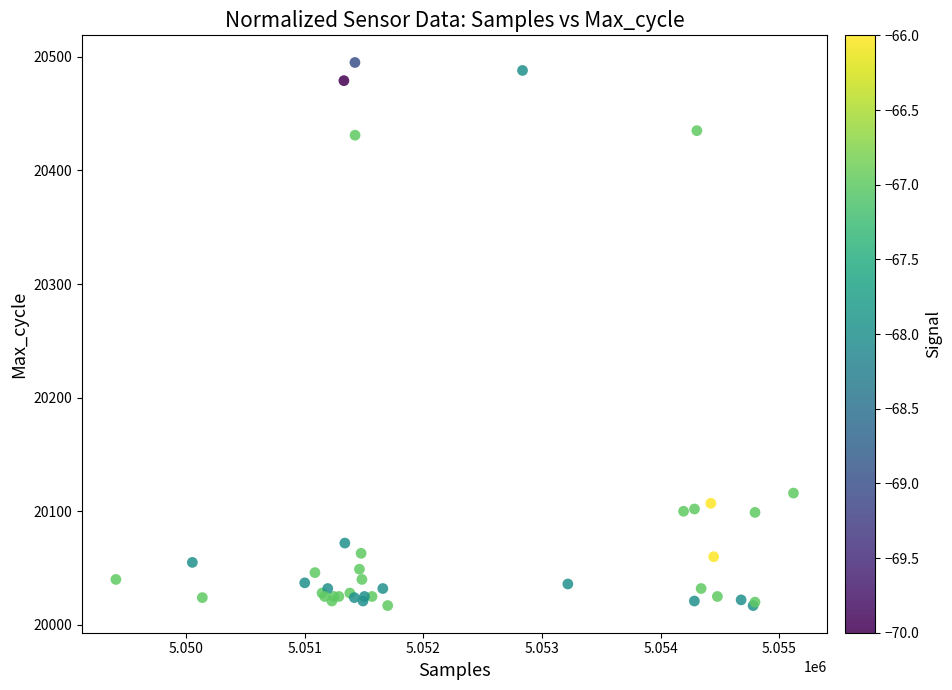

What Y value in the scatter plot is closest to 20256?

20116